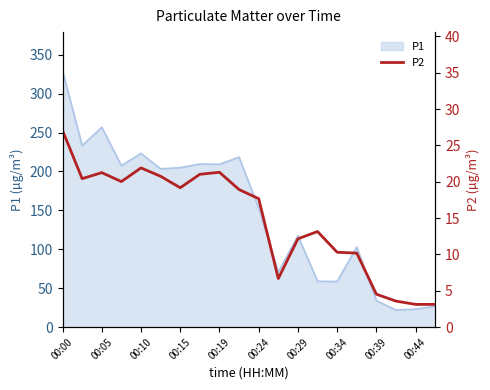

Is it true that P1 equals 209.2 at 00:19?

True